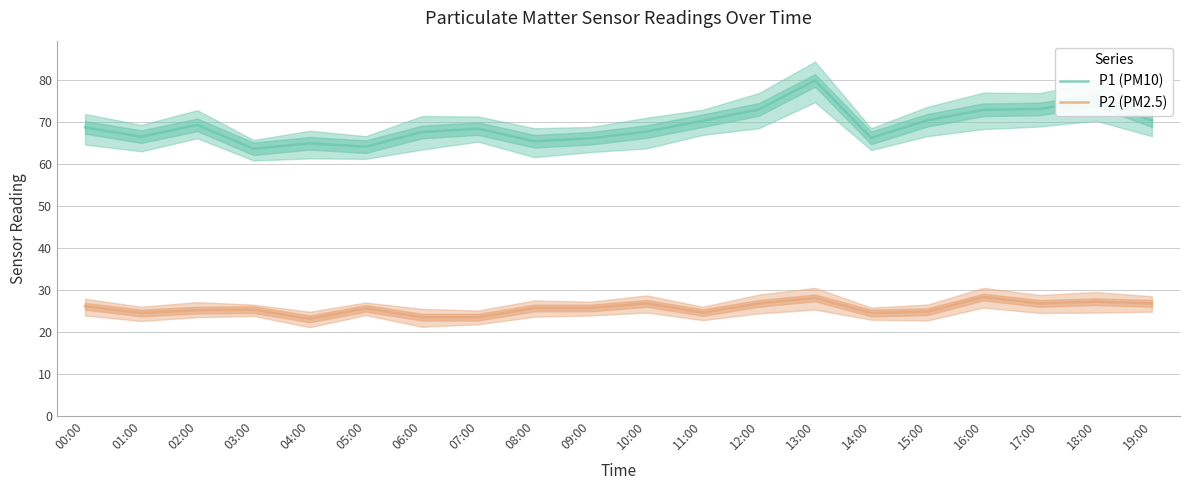

Reading left to right, transcribe all the data shown in this chart.

P1 (PM10): 00:00=68.8	01:00=66.6	02:00=69.4	03:00=63.7	04:00=65.0	05:00=64.2	06:00=67.7	07:00=68.5	08:00=65.5	09:00=66.2	10:00=67.8	11:00=70.4	12:00=73.1	13:00=80.0	14:00=66.3	15:00=70.5	16:00=73.0	17:00=73.2	18:00=75.3	19:00=70.4
P2 (PM2.5): 00:00=26.1	01:00=24.5	02:00=25.2	03:00=25.3	04:00=23.1	05:00=25.6	06:00=23.5	07:00=23.5	08:00=25.7	09:00=25.7	10:00=26.8	11:00=24.6	12:00=26.8	13:00=28.1	14:00=24.5	15:00=24.8	16:00=28.3	17:00=26.8	18:00=27.2	19:00=26.8